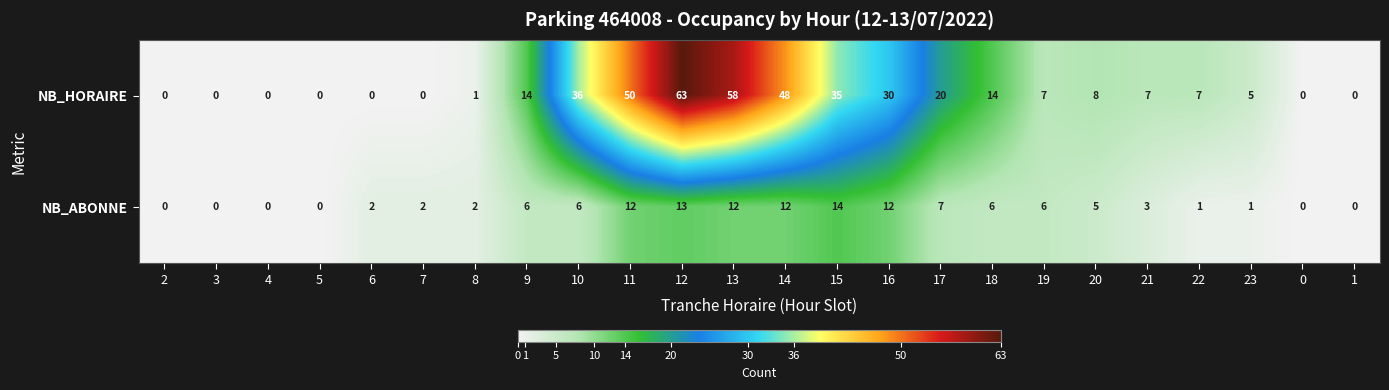

Where does the NB_ABONNE series first go above 5?

9